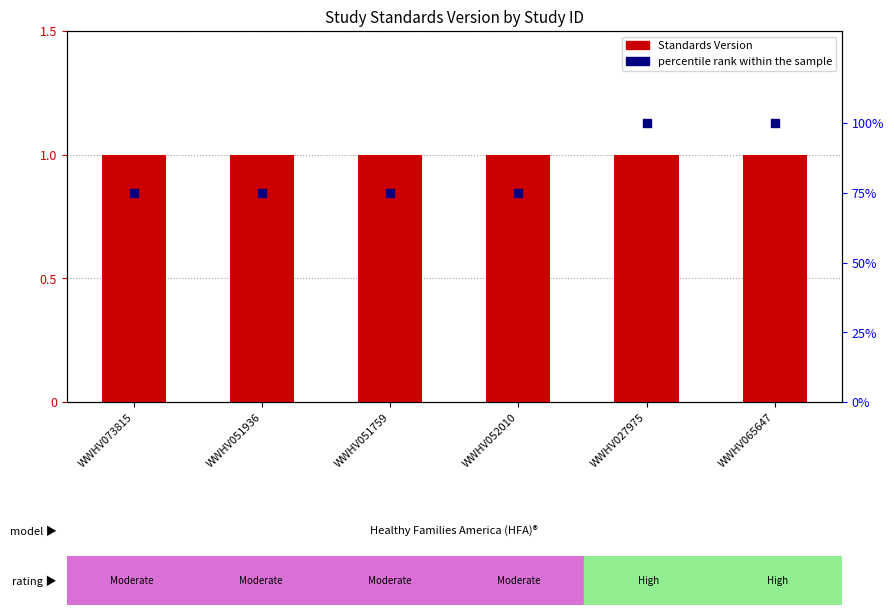

Which series has the largest total across all categories?

percentile rank within the sample